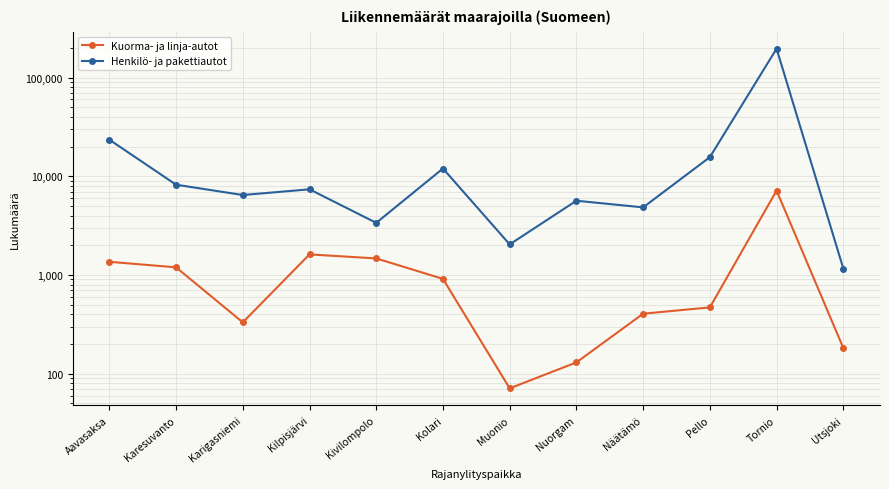

Where is the first local minimum for Kuorma- ja linja-autot?

Karigasniemi